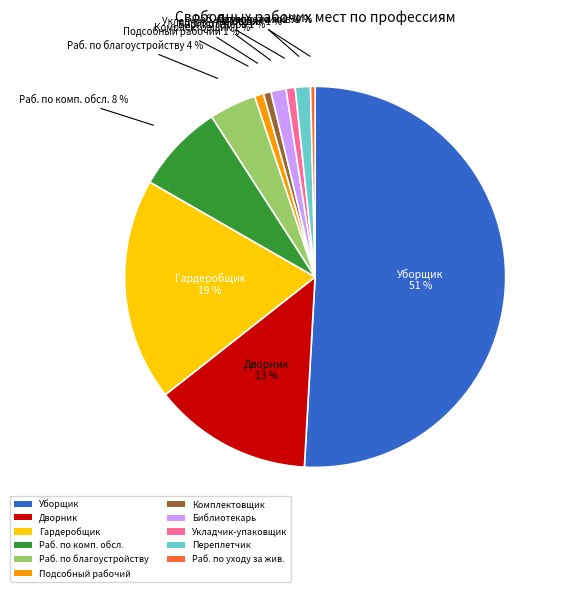

Combined, do Уборщик and Раб. по благоустройству account for over 50%?

Yes